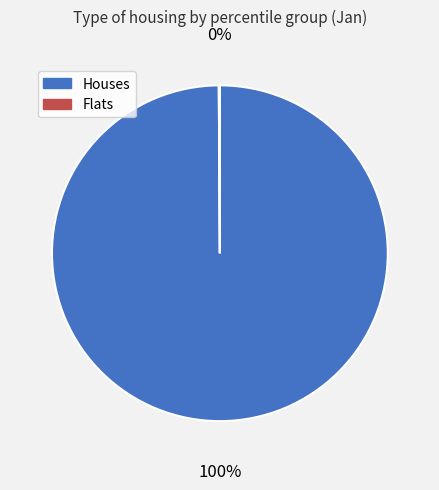

True or false: Houses accounts for 91% of the total.

False